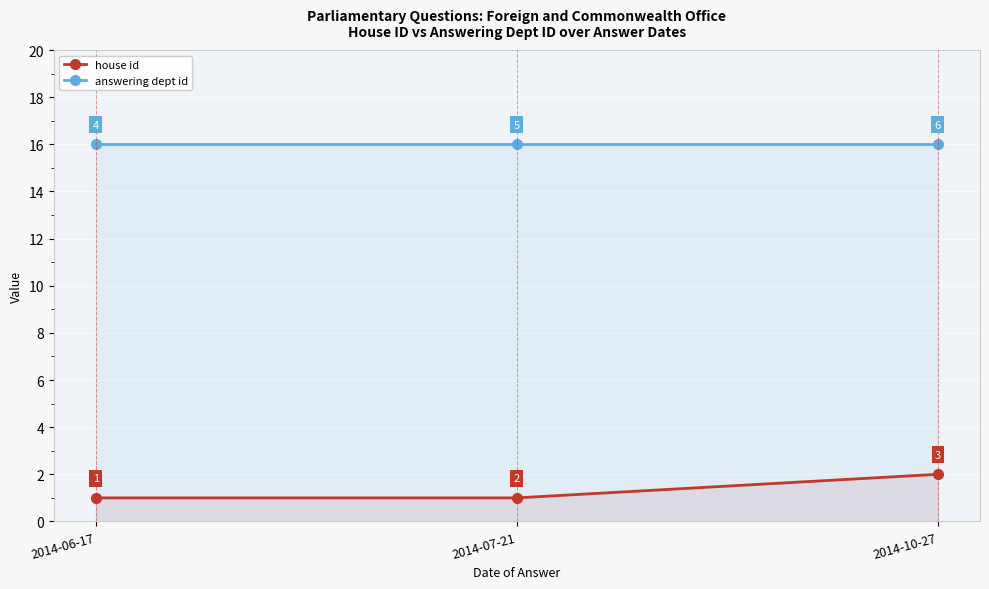

Reading right to left, what are all the values shown in this chart?

house id: 2	1	1
answering dept id: 16	16	16